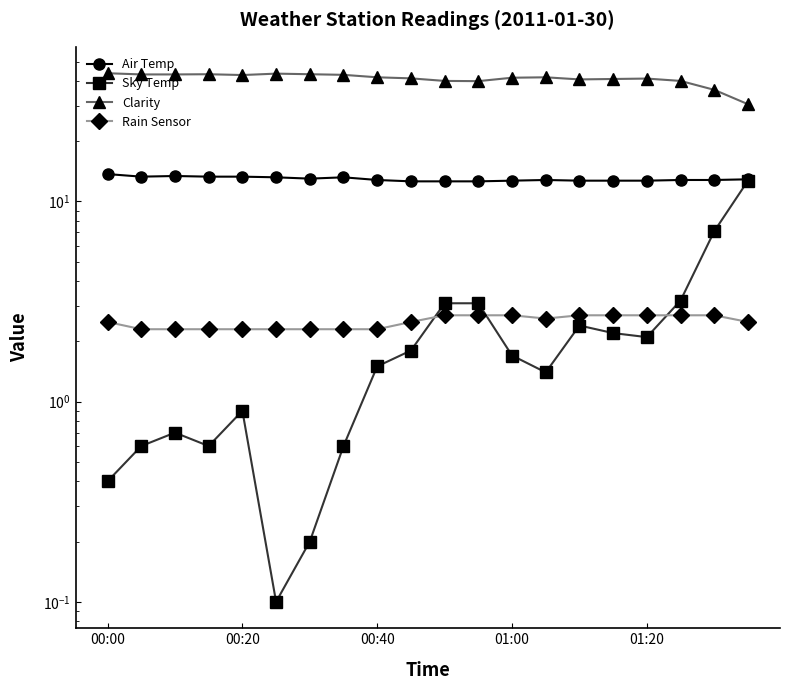

Is it true that Clarity equals 36.1 at 18?

True